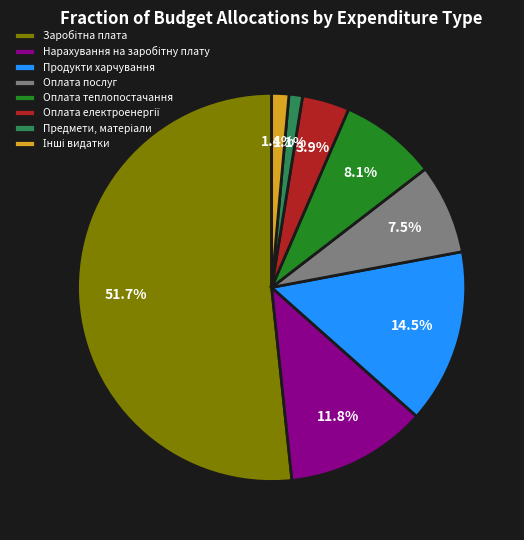

Approximately how many times larger is the value at Оплата теплопостачання compared to Продукти харчування?

0.6